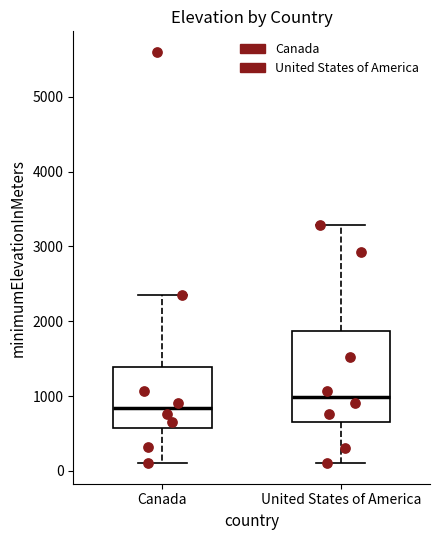

Reading left to right, read every box against the y-axis: the position of its median line, the range the box covers, and the ends of its whiskers. The values are not printed on the chart, so give them approximately, as read against the axis.

Canada: median 800, box 600 to 1400, whiskers 100 to 2400
United States of America: median 1000, box 600 to 1900, whiskers 100 to 3300